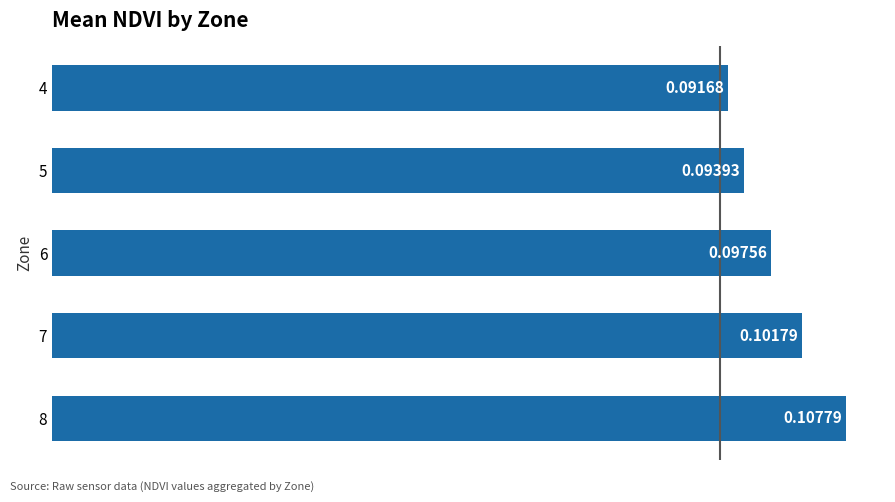

Between 4 and 7, which is larger?

7